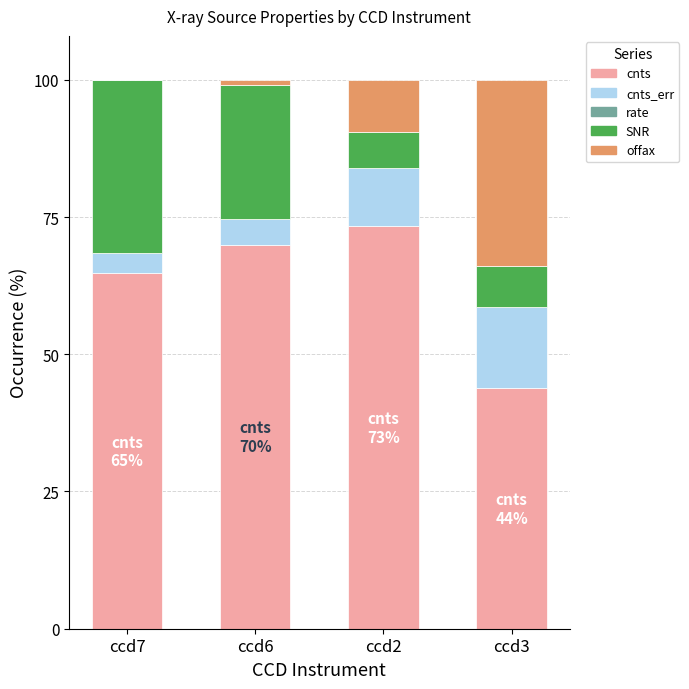

What is the sum of all cnts values?

251.9